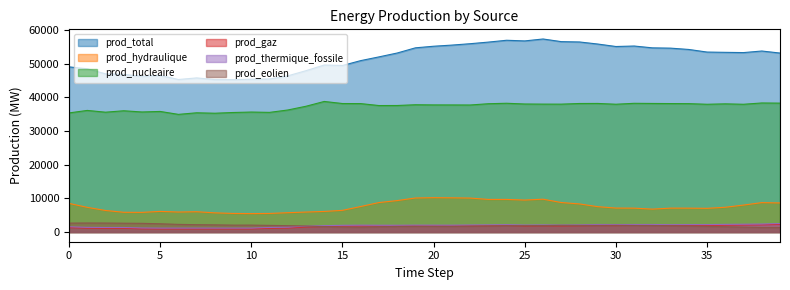

The value of prod_total at 2017-06-12 15:00 is 18397. True or false?

False